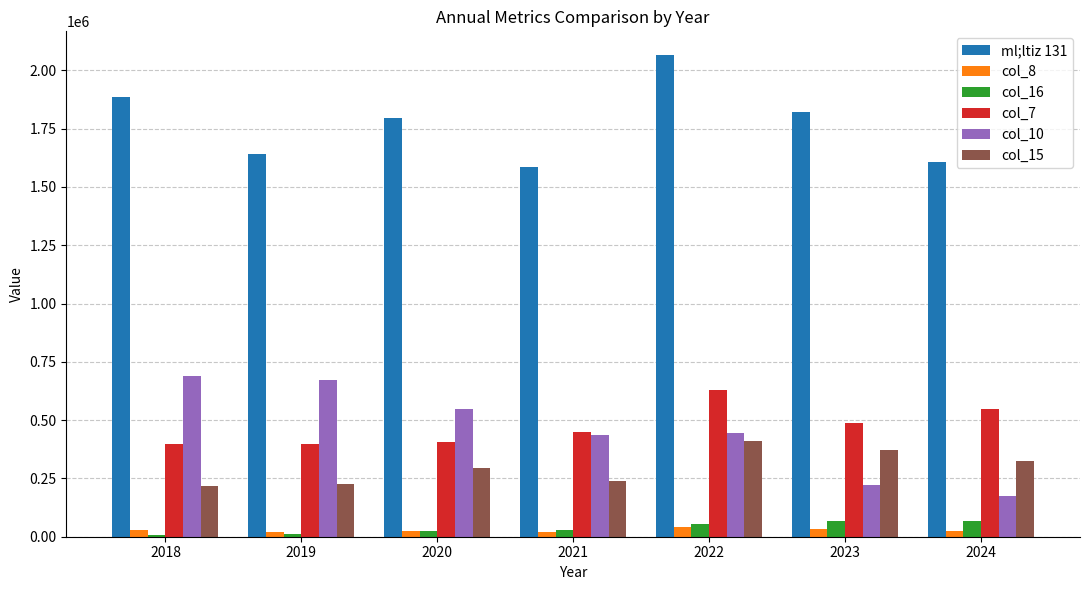

Which series has the largest total across all categories?

ml;ltiz 131